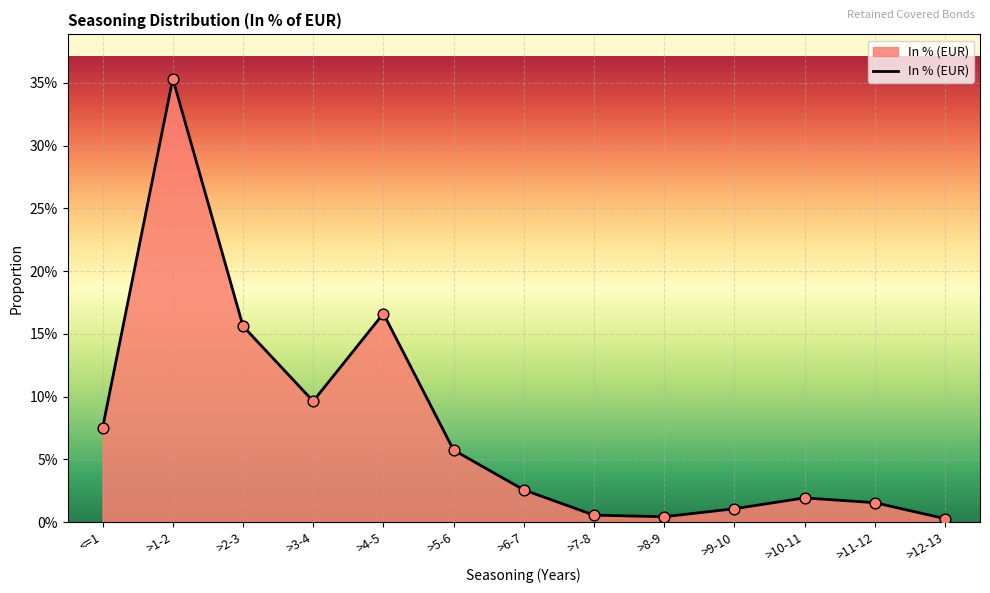

What is the change in value from >3-4 to >12-13?

-0.1